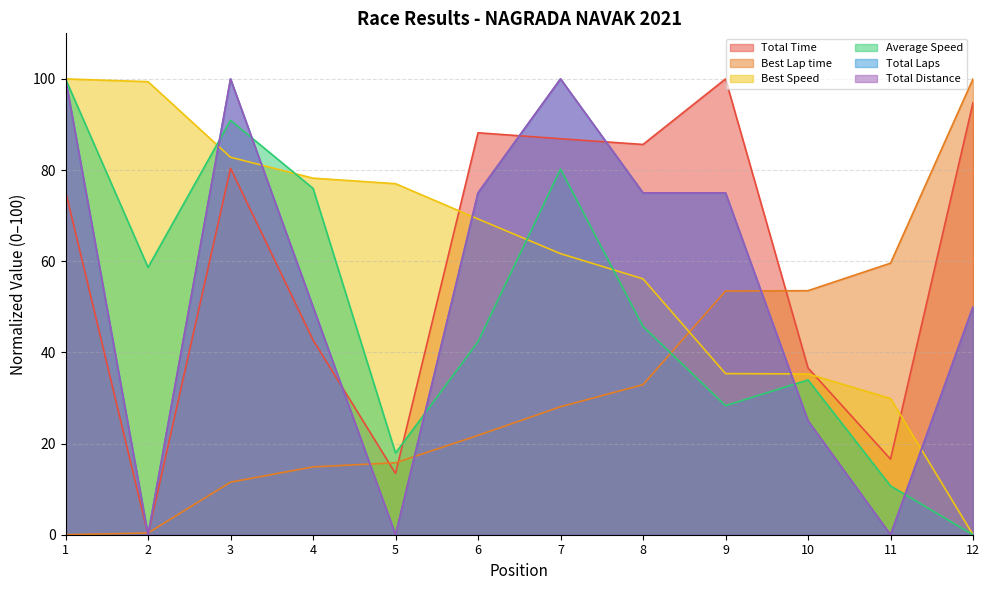

Reading left to right, list all the values displayed in this chart.

Total Time: 1=75.4	2=0.0	3=80.4	4=42.7	5=13.4	6=88.2	7=86.9	8=85.6	9=100.0	10=36.6	11=16.6	12=94.8
Best Lap time: 1=0.0	2=0.4	3=11.5	4=14.9	5=15.8	6=21.8	7=28.1	8=32.9	9=53.5	10=53.5	11=59.6	12=100.0
Best Speed: 1=100.0	2=99.4	3=82.8	4=78.2	5=77.0	6=69.3	7=61.7	8=56.1	9=35.3	10=35.3	11=29.9	12=0.0
Average Speed: 1=100.0	2=58.7	3=90.9	4=76.0	5=17.9	6=42.3	7=80.2	8=45.7	9=28.3	10=34.0	11=10.7	12=0.0
Total Laps: 1=100.0	2=0.0	3=100.0	4=50.0	5=0.0	6=75.0	7=100.0	8=75.0	9=75.0	10=25.0	11=0.0	12=50.0
Total Distance: 1=100.0	2=0.0	3=100.0	4=50.0	5=0.0	6=75.0	7=100.0	8=75.0	9=75.0	10=25.0	11=0.0	12=50.0